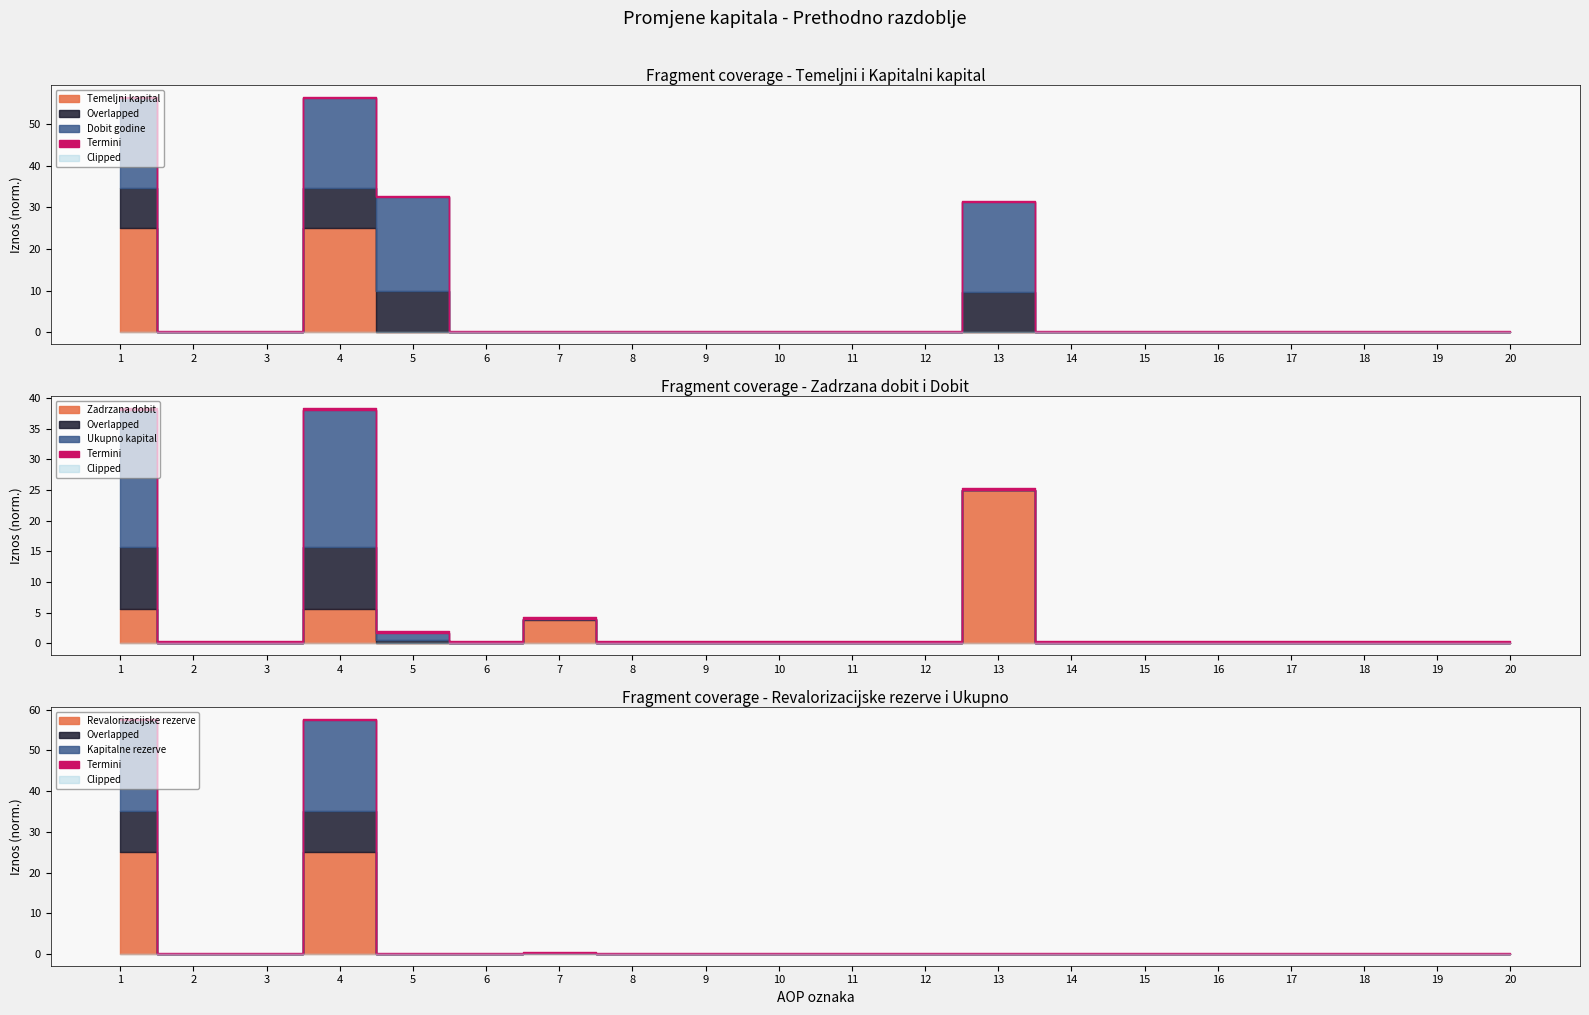

Which series changed the most between 15 and 19?

Temeljni kapital